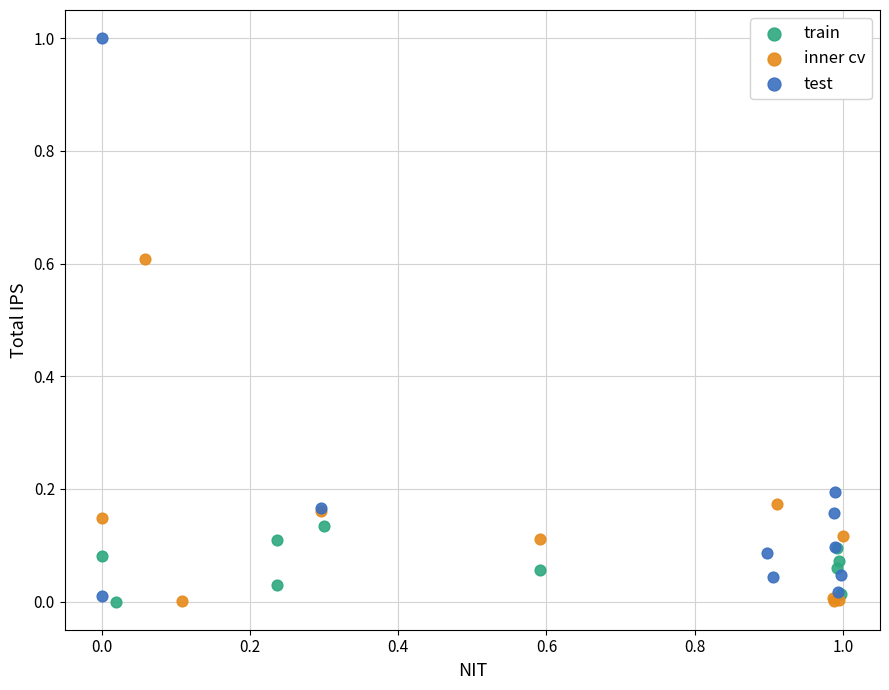

Which series has the widest spread of Y values?

test